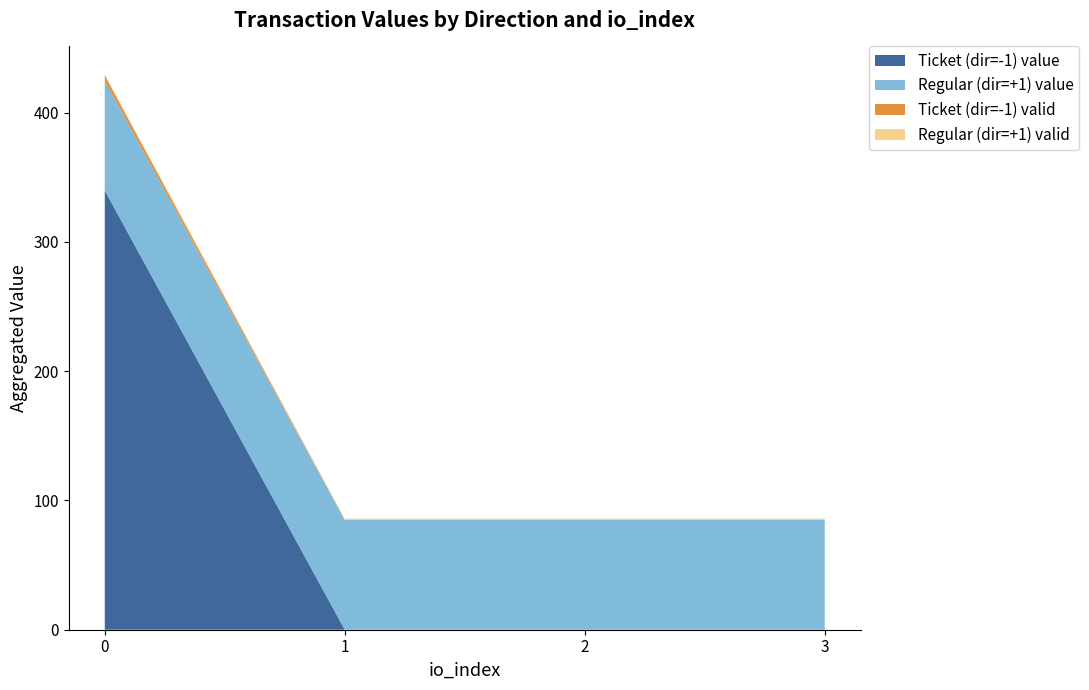

The value of Ticket (dir=-1) value at 2 is 183.0. True or false?

False